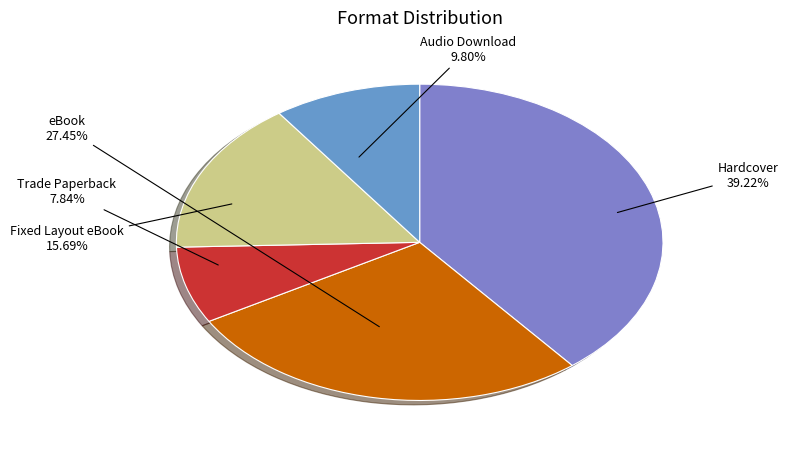

Between Hardcover and Audio Download, which is larger?

Hardcover